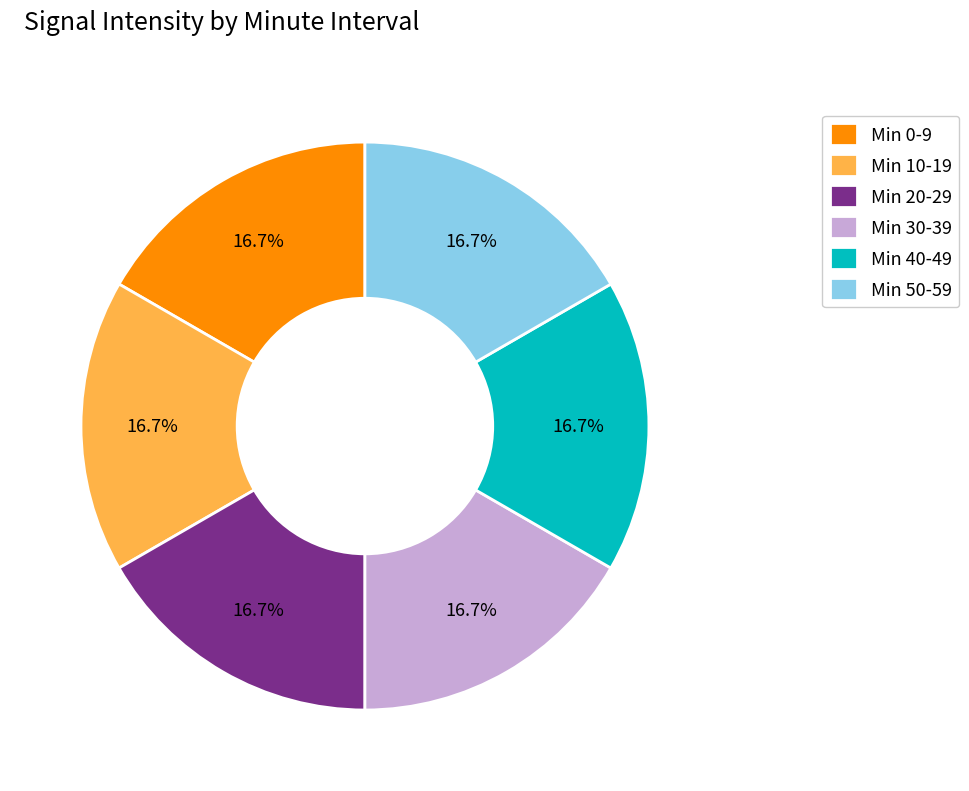

Do Min 20-29 and Min 0-9 together represent more than half of the pie?

No